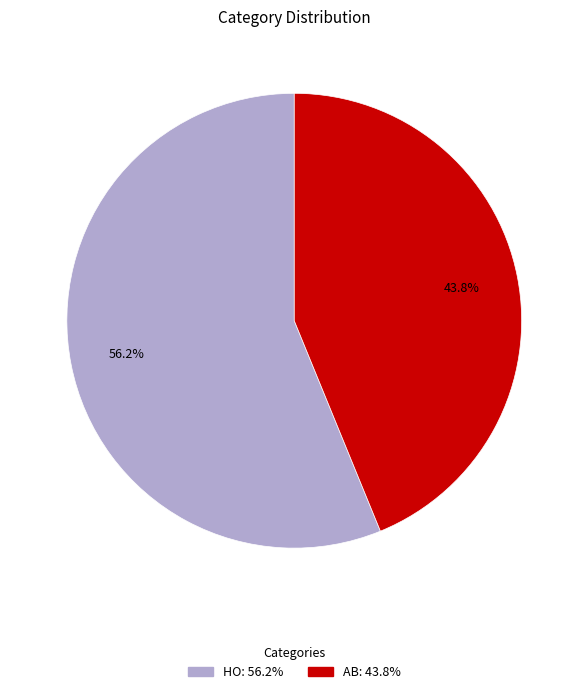

The AB slice represents 30% of the pie. True or false?

False